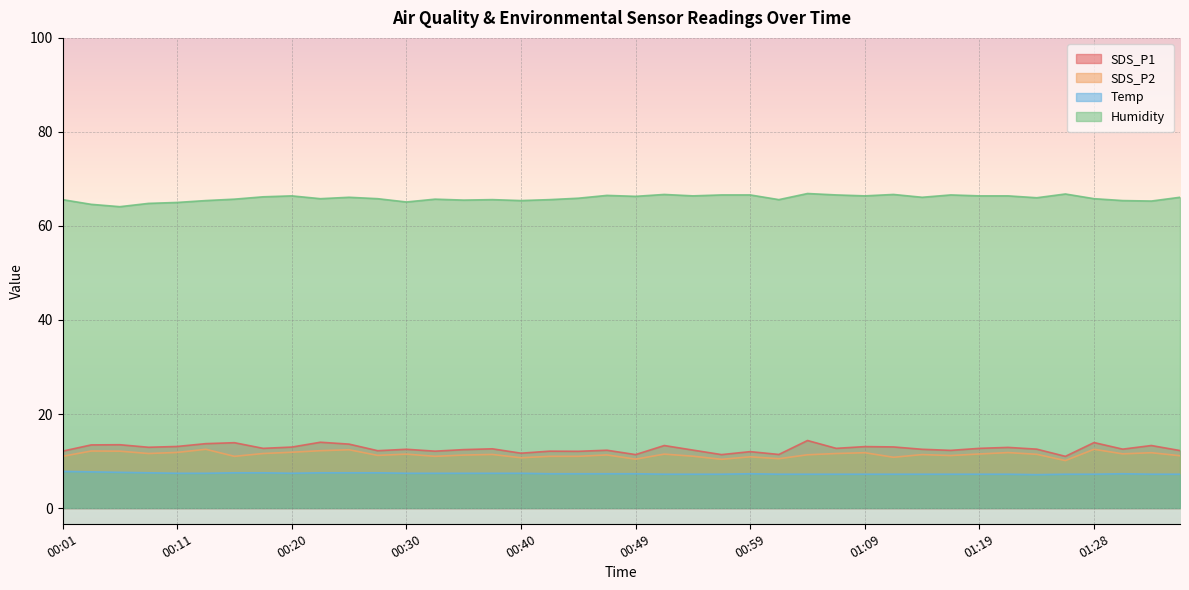

Reading left to right, transcribe all the data shown in this chart.

SDS_P1: 00:01=12.1	00:03=13.4	00:06=13.5	00:08=12.9	00:11=13.1	00:13=13.7	00:15=13.9	00:18=12.7	00:20=13.0	00:23=14.0	00:25=13.6	00:28=12.2	00:30=12.5	00:32=12.1	00:35=12.4	00:37=12.6	00:40=11.7	00:42=12.1	00:45=12.1	00:47=12.3	00:49=11.4	00:52=13.3	00:54=12.3	00:57=11.4	00:59=12.0	01:02=11.4	01:04=14.4	01:06=12.7	01:09=13.1	01:11=13.0	01:14=12.5	01:16=12.3	01:19=12.7	01:21=12.9	01:24=12.5	01:26=11.0	01:28=13.9	01:31=12.5	01:33=13.3	01:36=12.2
SDS_P2: 00:01=11.0	00:03=12.1	00:06=12.1	00:08=11.6	00:11=11.8	00:13=12.5	00:15=11.0	00:18=11.6	00:20=11.9	00:23=12.2	00:25=12.4	00:28=11.2	00:30=11.5	00:32=11.0	00:35=11.3	00:37=11.4	00:40=10.7	00:42=11.0	00:45=11.0	00:47=11.3	00:49=10.4	00:52=11.5	00:54=11.0	00:57=10.4	00:59=10.9	01:02=10.5	01:04=11.3	01:06=11.6	01:09=11.8	01:11=10.8	01:14=11.4	01:16=11.2	01:19=11.5	01:21=11.8	01:24=11.4	01:26=10.1	01:28=12.5	01:31=11.5	01:33=11.8	01:36=11.1
Temp: 00:01=7.8	00:03=7.7	00:06=7.6	00:08=7.5	00:11=7.4	00:13=7.4	00:15=7.5	00:18=7.5	00:20=7.4	00:23=7.5	00:25=7.5	00:28=7.5	00:30=7.4	00:32=7.4	00:35=7.4	00:37=7.4	00:40=7.4	00:42=7.3	00:45=7.3	00:47=7.3	00:49=7.3	00:52=7.2	00:54=7.2	00:57=7.2	00:59=7.3	01:02=7.2	01:04=7.2	01:06=7.2	01:09=7.2	01:11=7.2	01:14=7.2	01:16=7.2	01:19=7.2	01:21=7.2	01:24=7.1	01:26=7.2	01:28=7.2	01:31=7.3	01:33=7.2	01:36=7.2
Humidity: 00:01=65.6	00:03=64.6	00:06=64.1	00:08=64.8	00:11=65.0	00:13=65.4	00:15=65.7	00:18=66.2	00:20=66.4	00:23=65.8	00:25=66.1	00:28=65.8	00:30=65.1	00:32=65.7	00:35=65.5	00:37=65.6	00:40=65.4	00:42=65.6	00:45=65.9	00:47=66.5	00:49=66.3	00:52=66.7	00:54=66.4	00:57=66.6	00:59=66.6	01:02=65.6	01:04=66.9	01:06=66.6	01:09=66.4	01:11=66.7	01:14=66.1	01:16=66.6	01:19=66.4	01:21=66.4	01:24=66.0	01:26=66.8	01:28=65.8	01:31=65.4	01:33=65.3	01:36=66.1